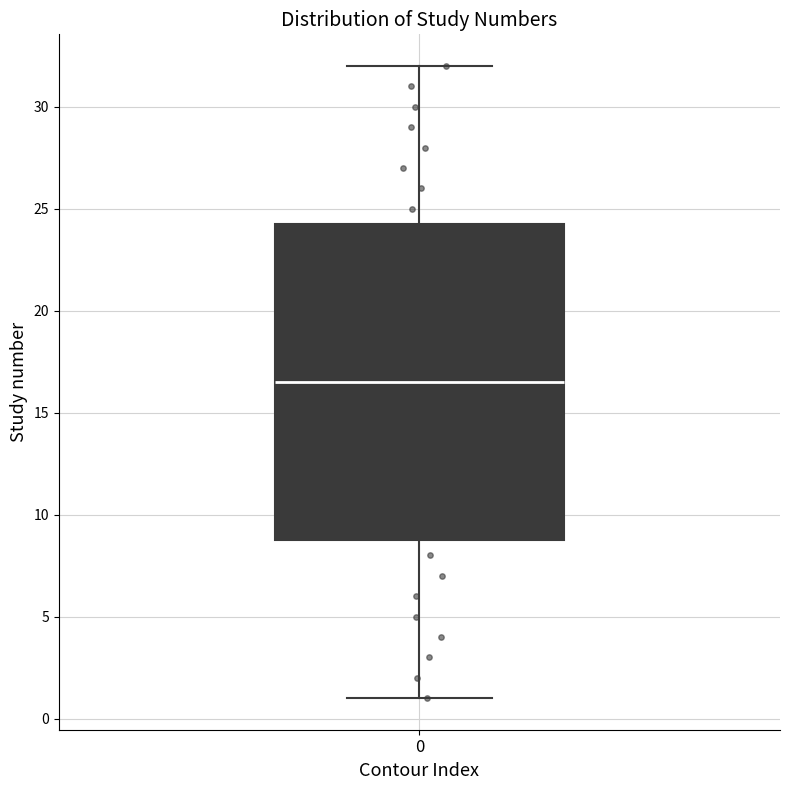

Read this box plot against the y-axis: the position of the median line, the range covered by the box, and the ends of both whiskers. The values are not printed on the chart, so give them approximately, as read against the axis.

median 16.5, box 9.0 to 24.5, whiskers 1.0 to 32.0